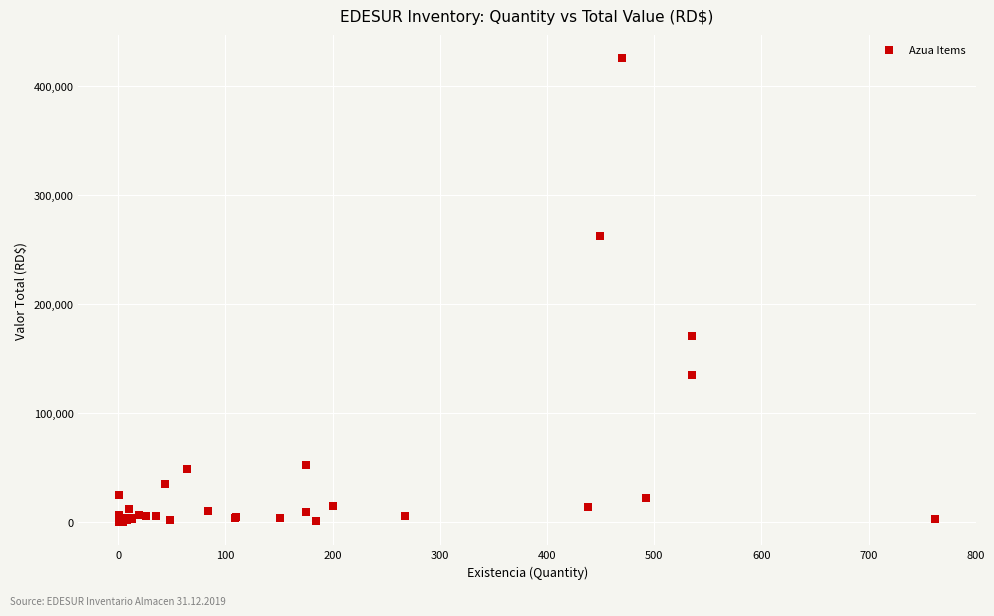

What Y value in the scatter plot is closest to 212964?

170984.4